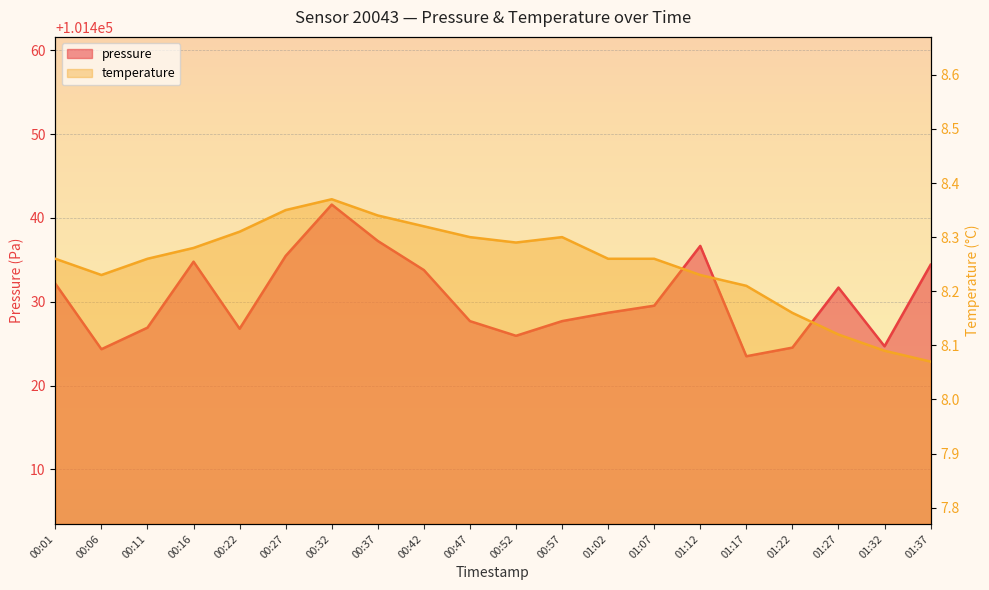

What are all the series names shown in the legend?

pressure, temperature